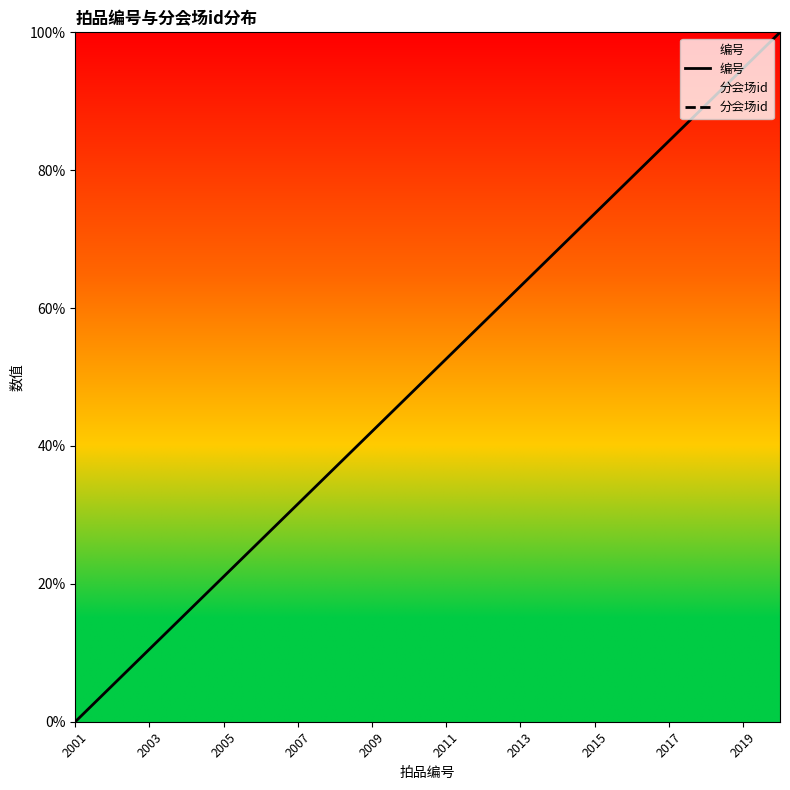

The 编号 series shows 59.5 at 2009. True or false?

False